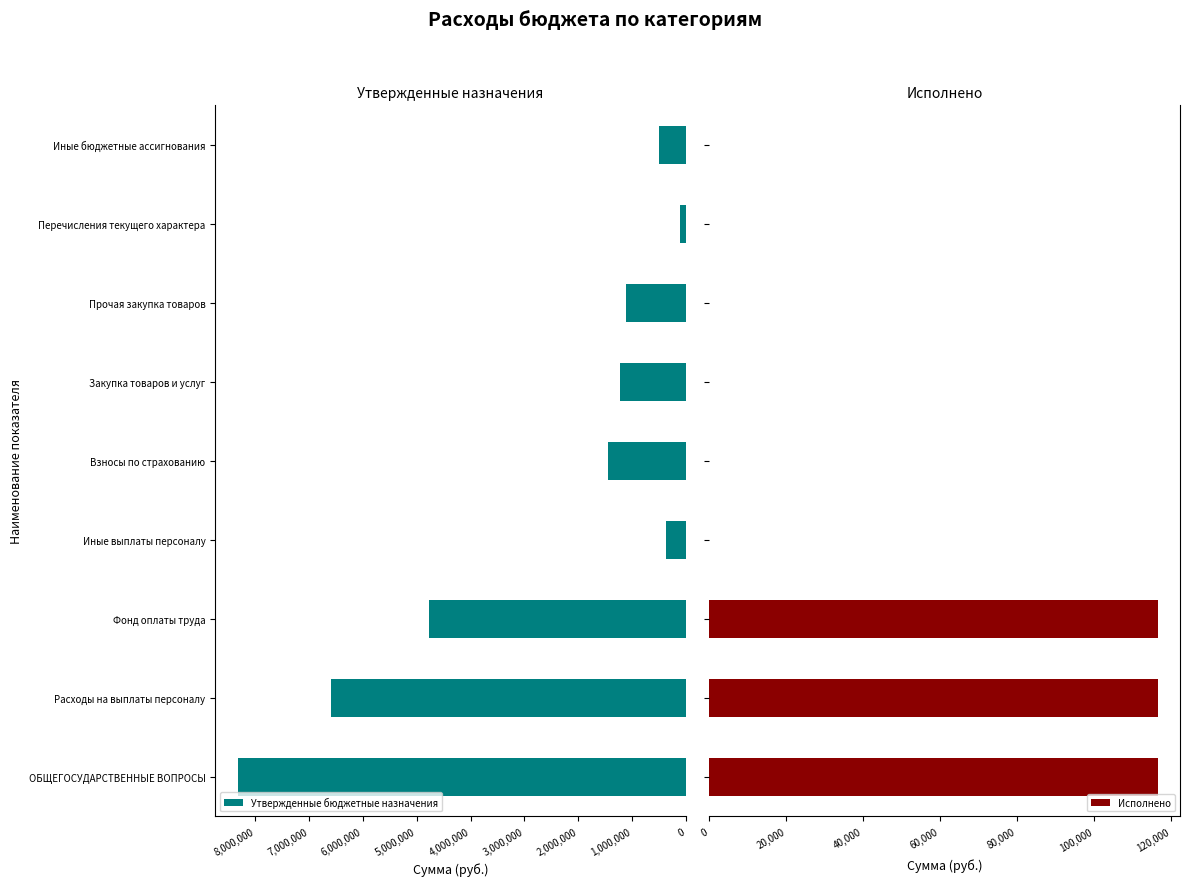

What is the average value of the Утвержденные бюджетные назначения series?

2720367